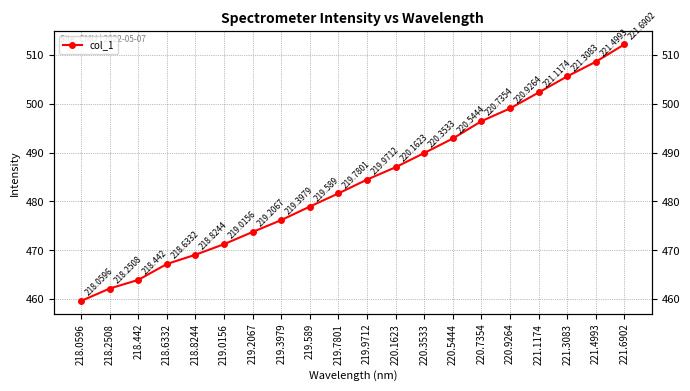

What is the difference between the values at 218.2508 and 218.6332?

5.0